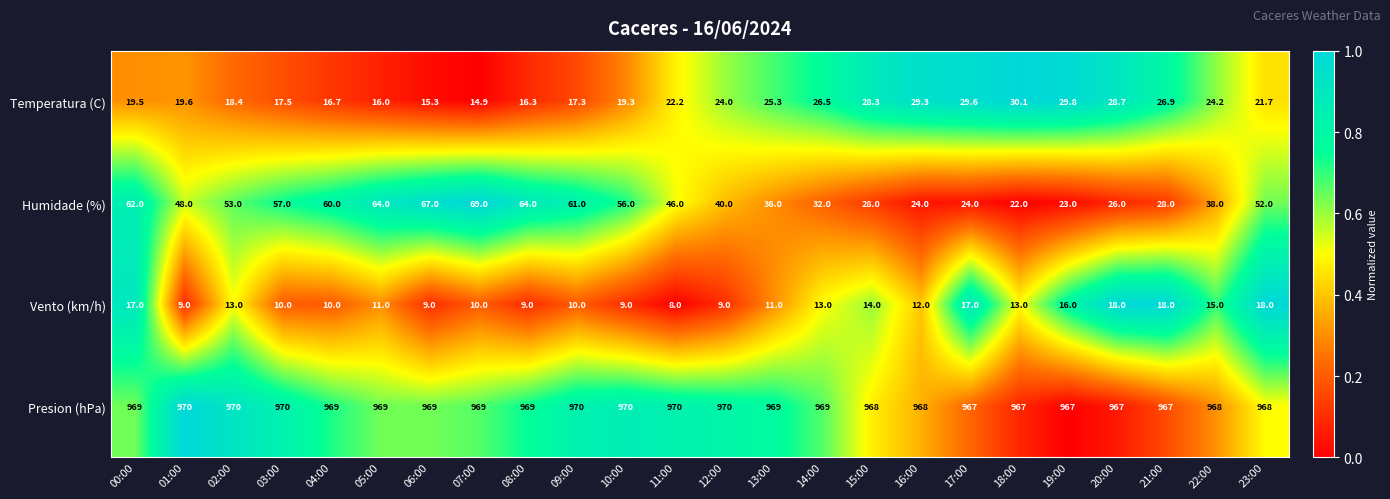

What is the spread (max minus min) of values at 11:00?

962.0